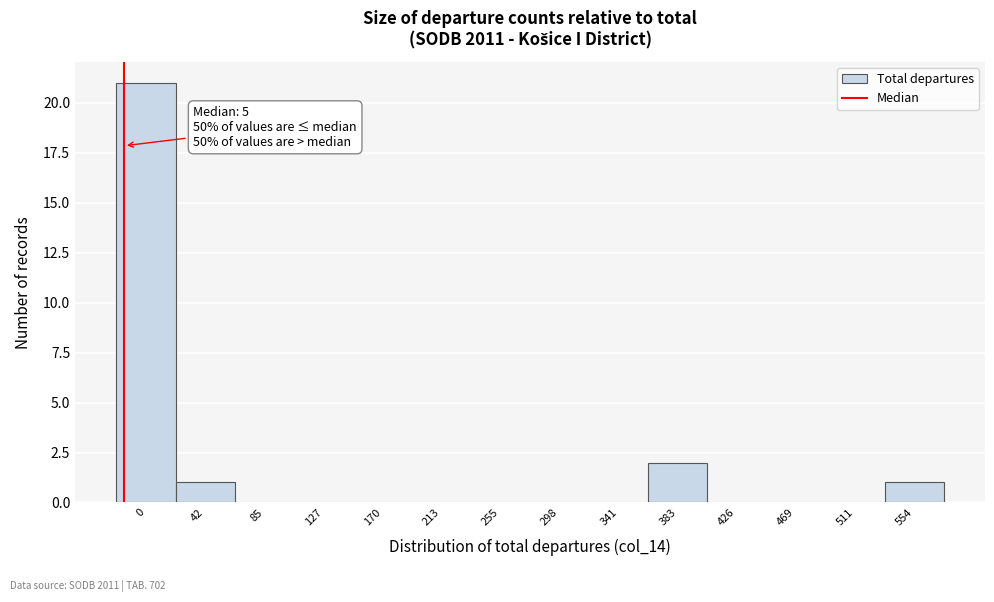

Reading left to right, extract all data points from this chart.

0=21	42=1	85=0	127=0	170=0	213=0	255=0	298=0	341=0	383=2	426=0	469=0	511=0	554=1